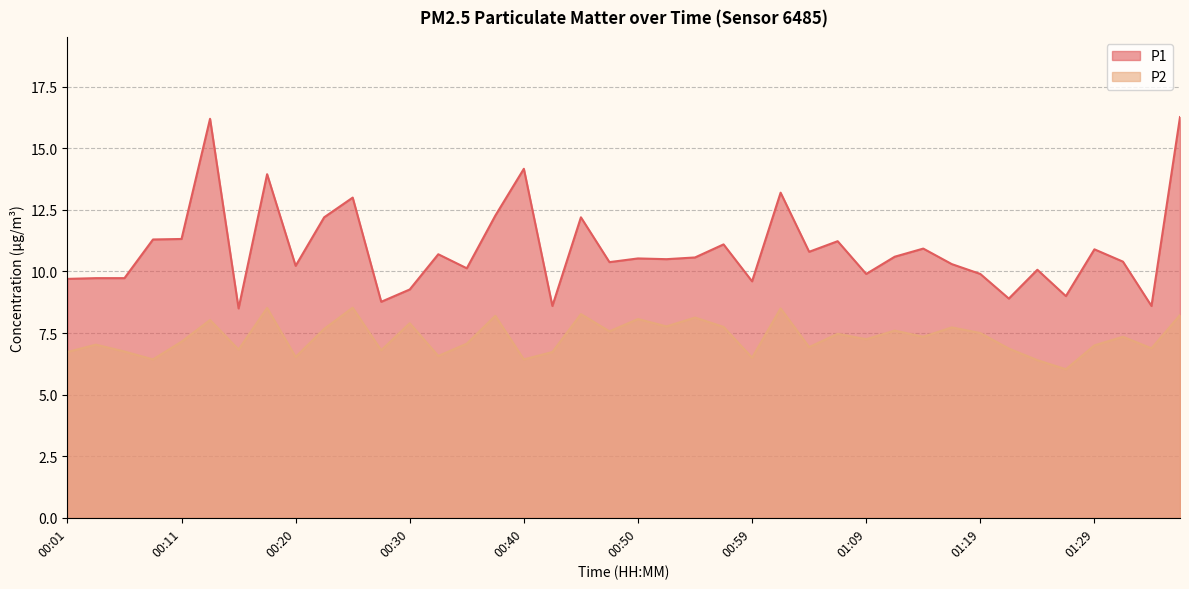

The value of P1 at 01:26 is 9.0. True or false?

True